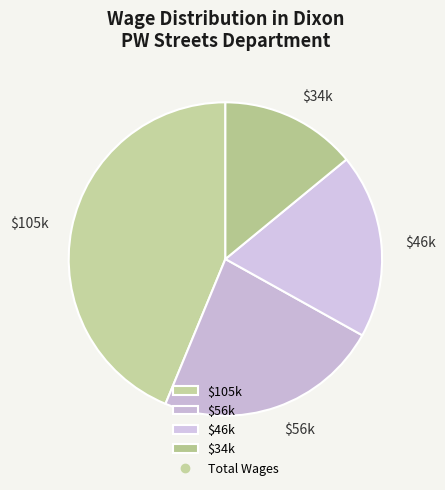

Is it true that $105k is 44% of the pie?

True